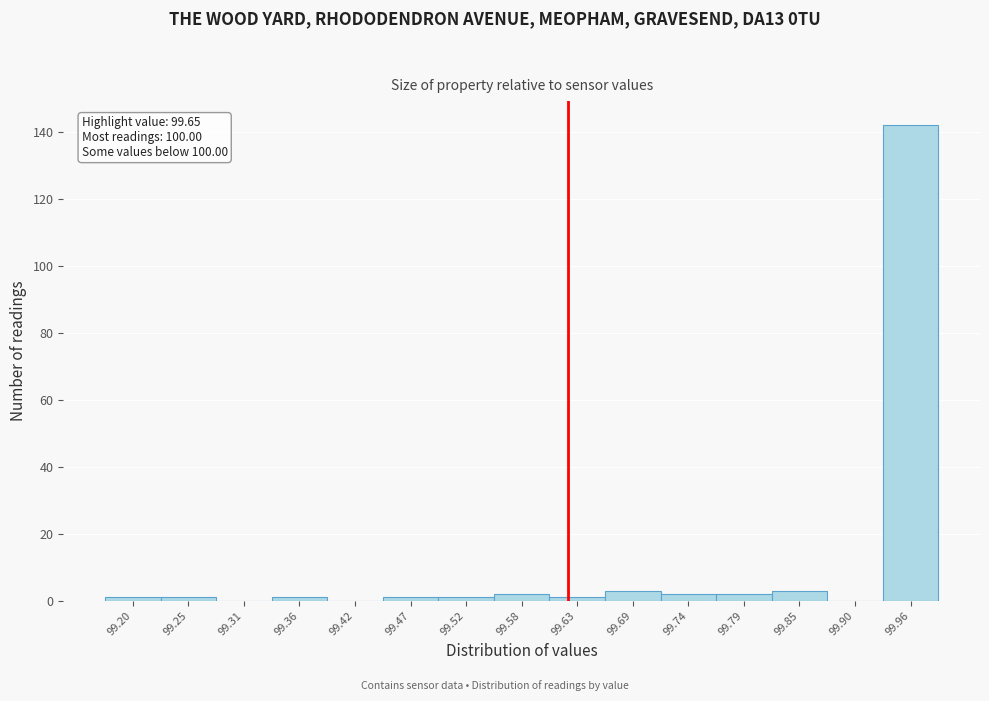

Reading right to left, extract all data points from this chart.

99.96=142	99.90=0	99.85=3	99.79=2	99.74=2	99.69=3	99.63=1	99.58=2	99.52=1	99.47=1	99.42=0	99.36=1	99.31=0	99.25=1	99.20=1